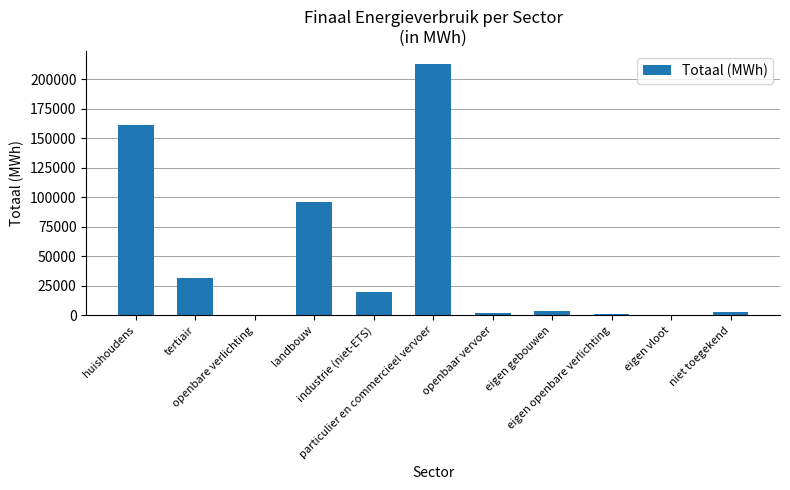

What is the maximum value shown in the chart?

213250.5